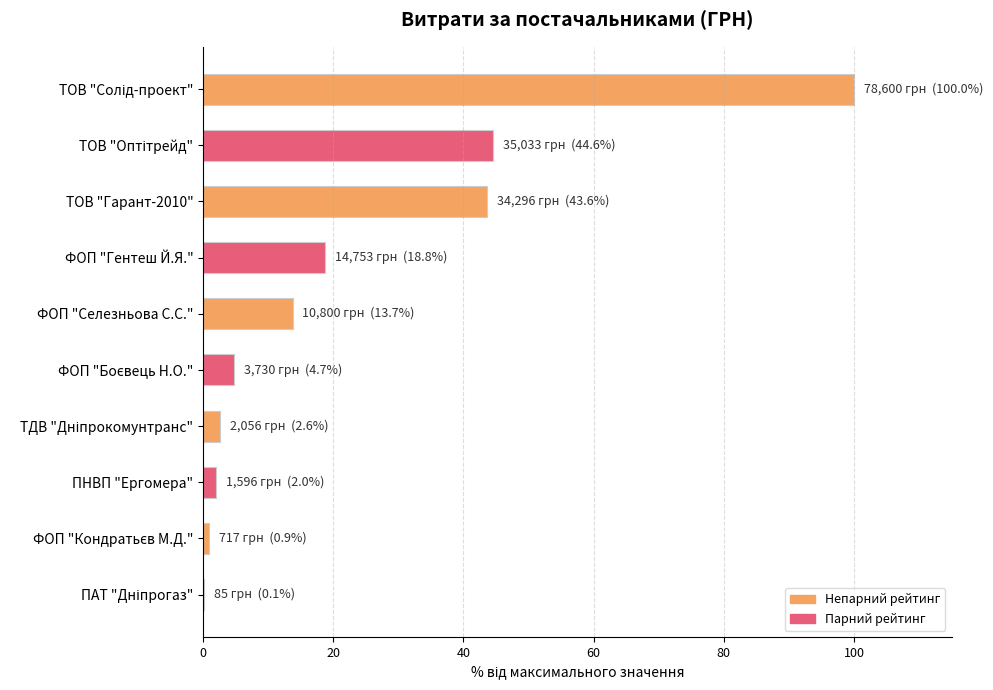

What is the maximum value shown in the chart?

100.0